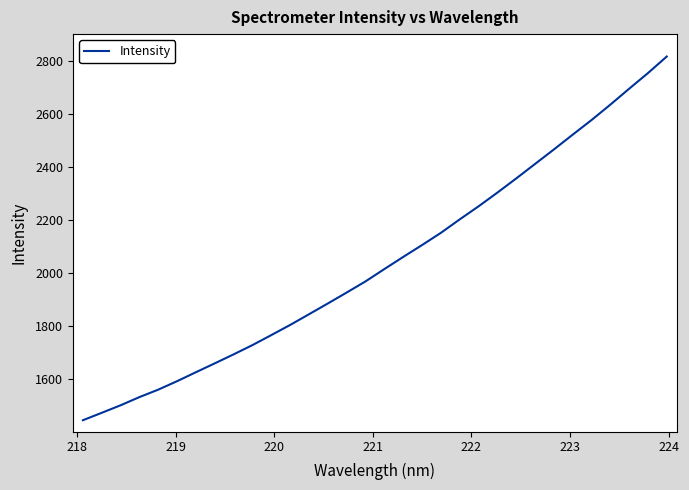

What is the smallest value displayed?

1446.0